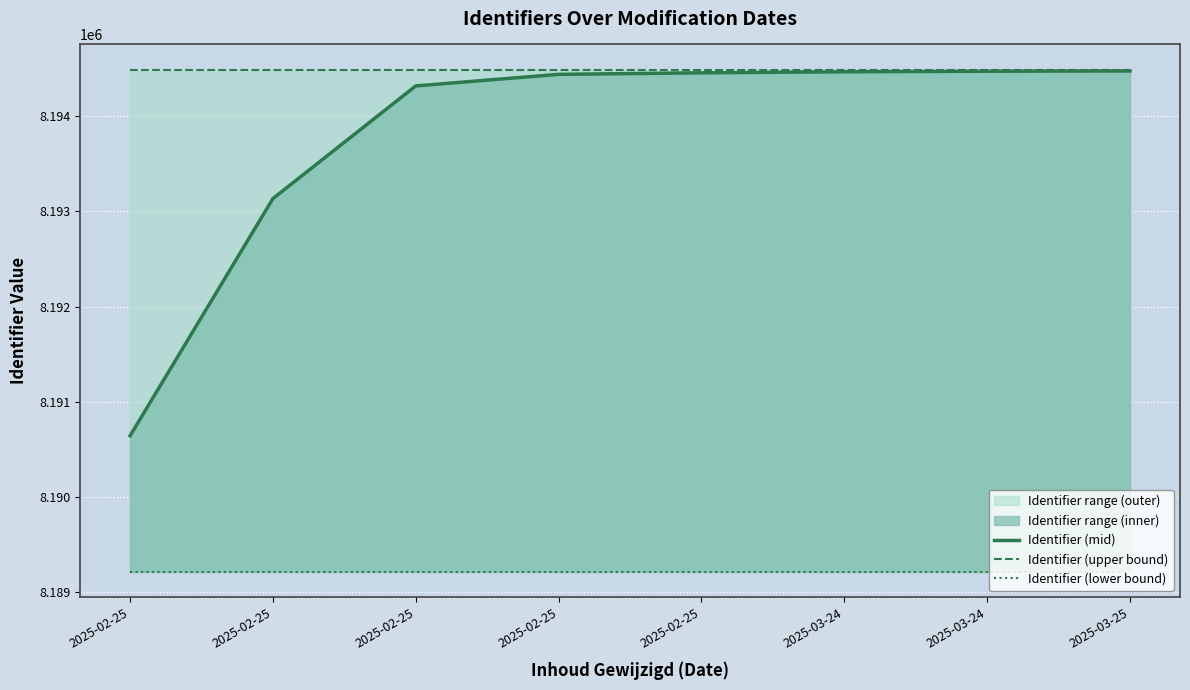

What is the average value of the Identifier (mid) series?

8193801.8